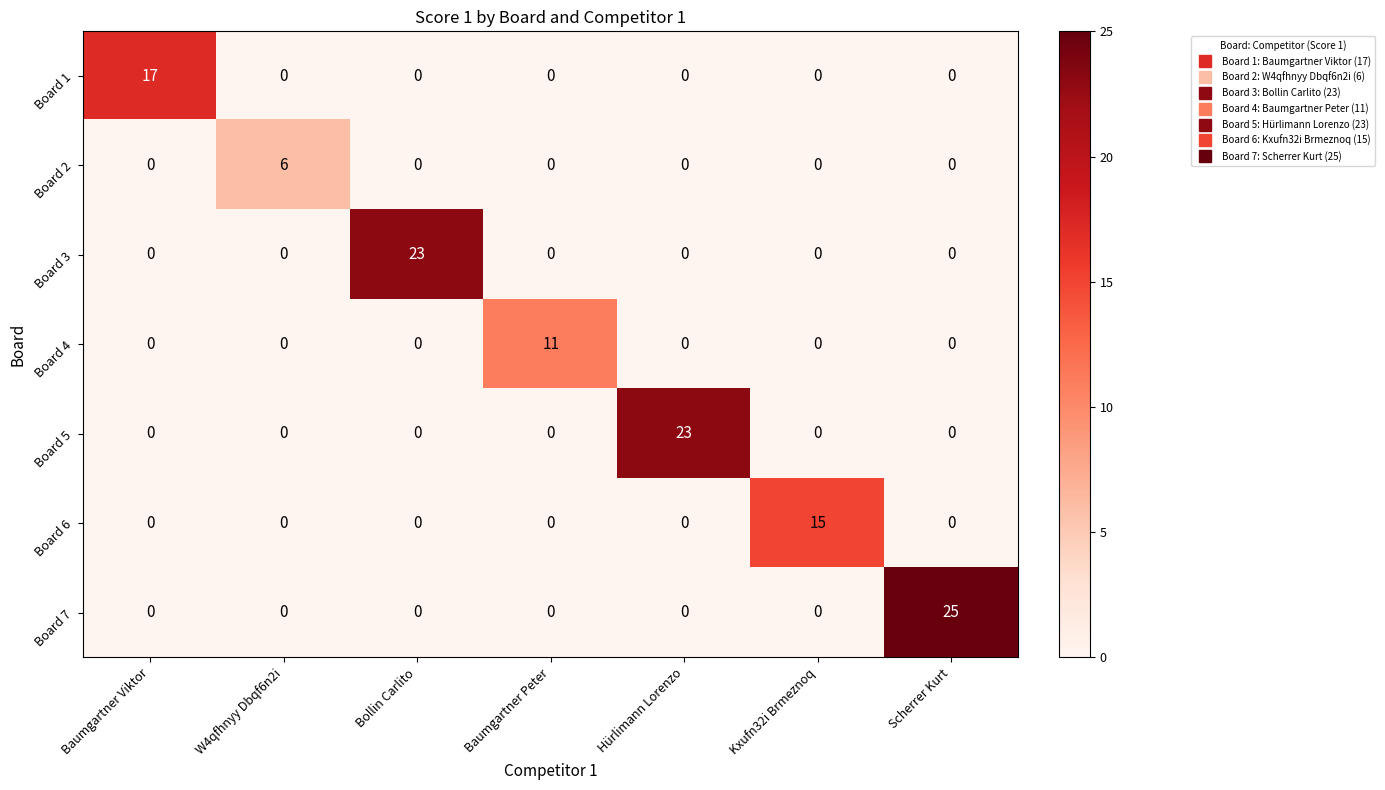

What is the maximum value shown in the chart?

25